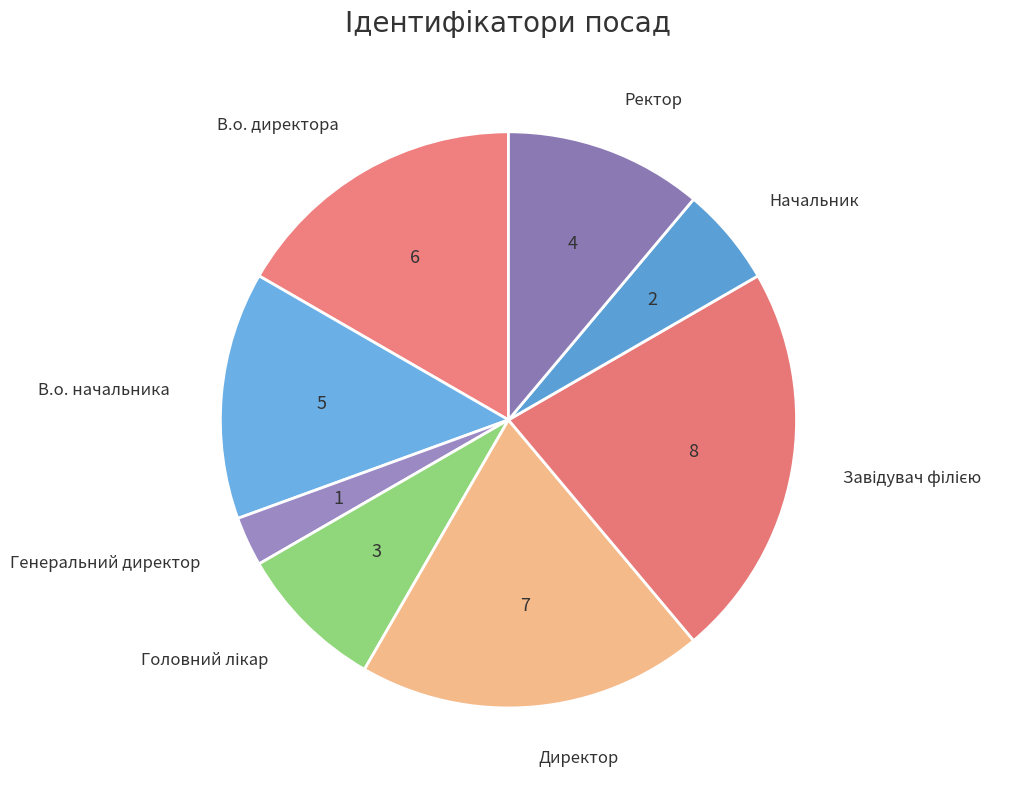

What is the smallest slice in the pie chart?

Генеральний директор